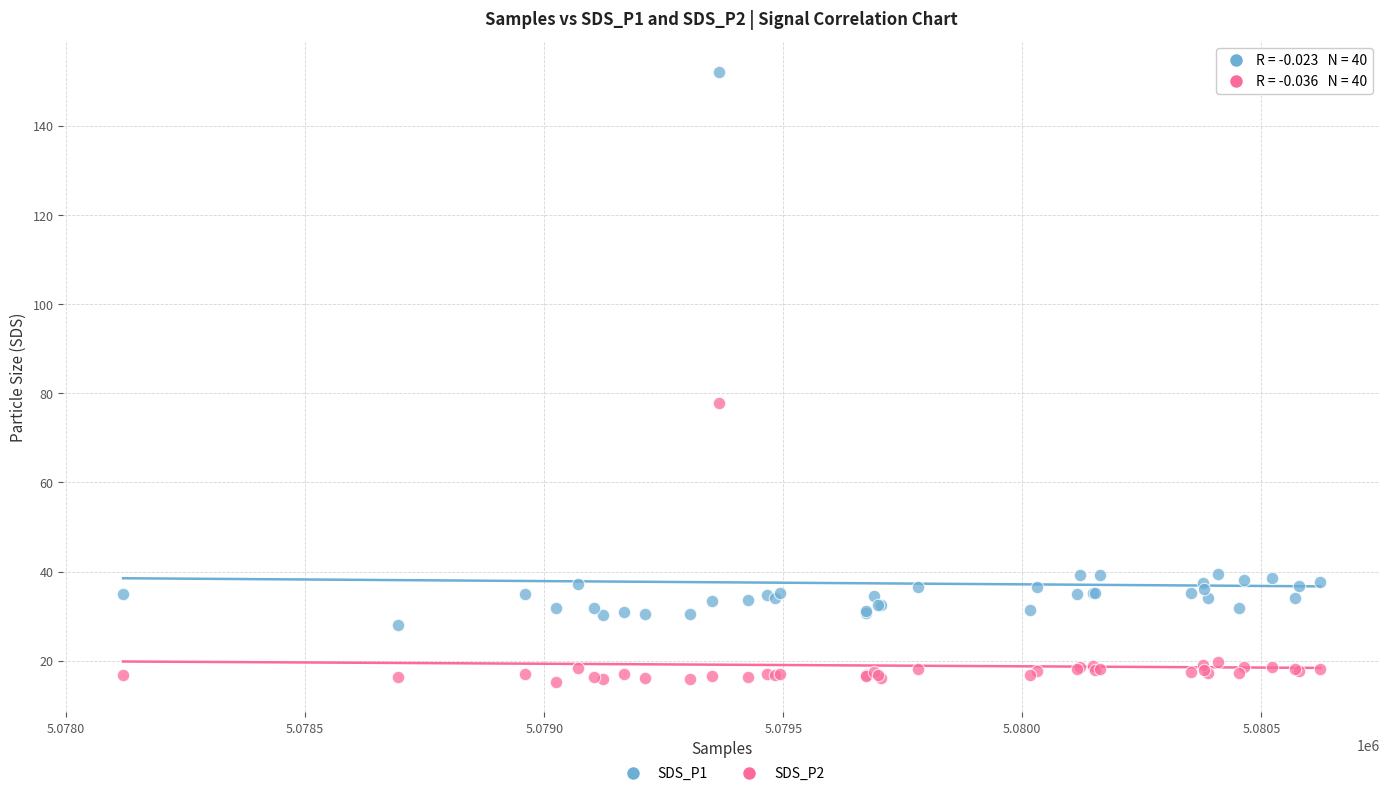

Across all series, what Y value is closest to 83?

77.8